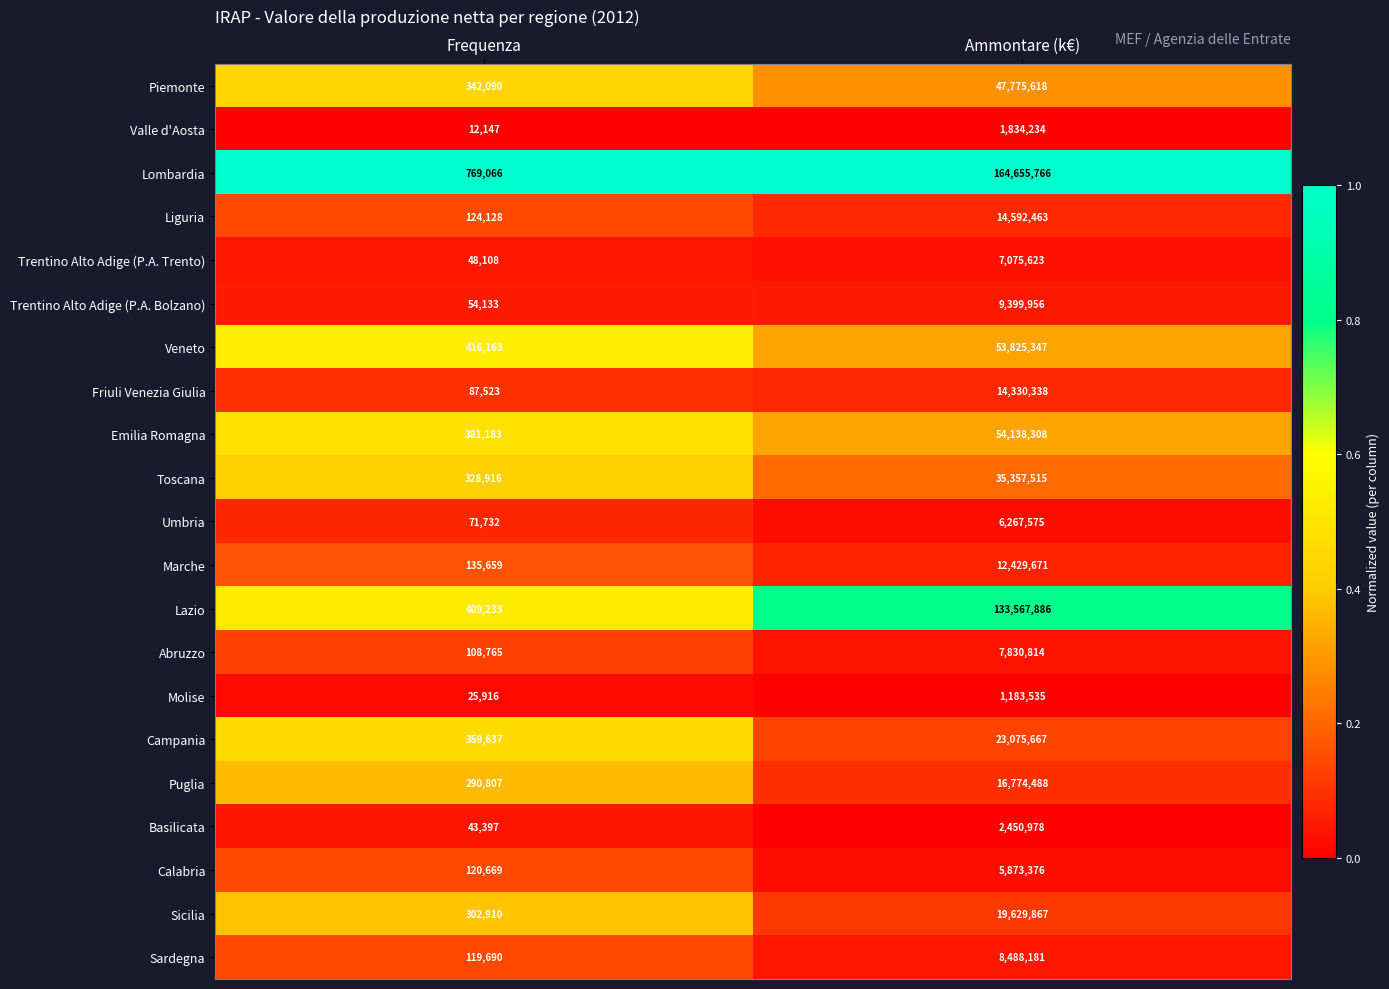

Which series has the largest total across all categories?

Lombardia